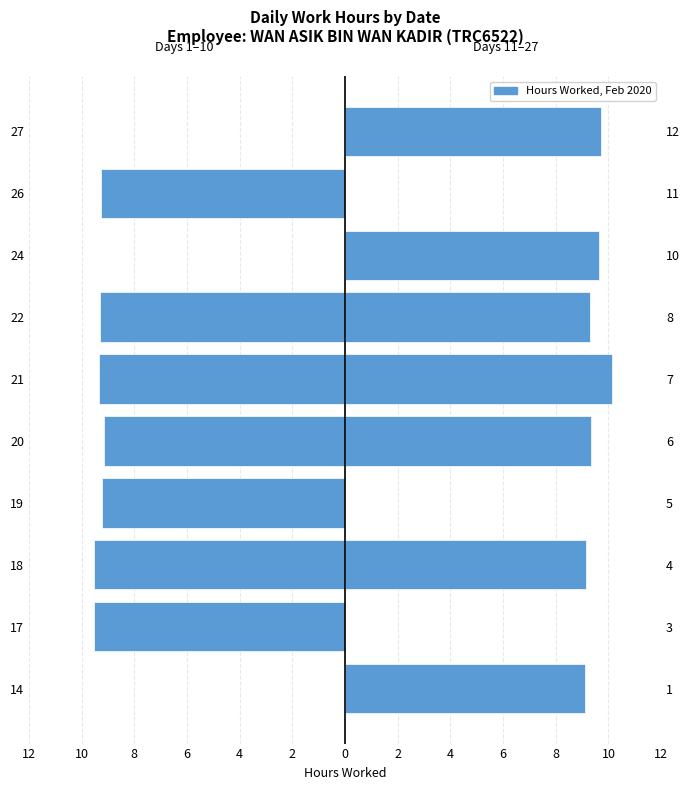

Are the bars horizontal?

Yes